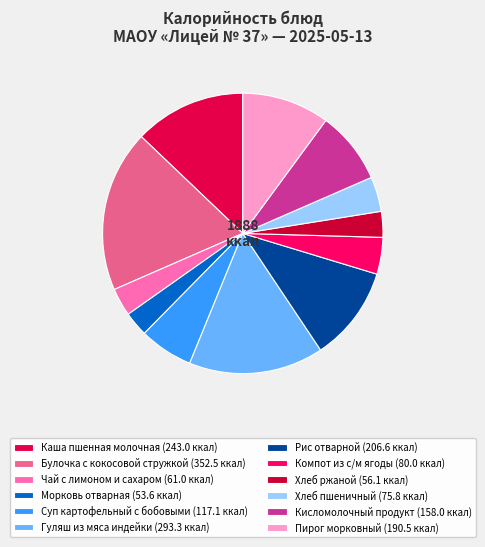

How many segments does this pie chart have?

12